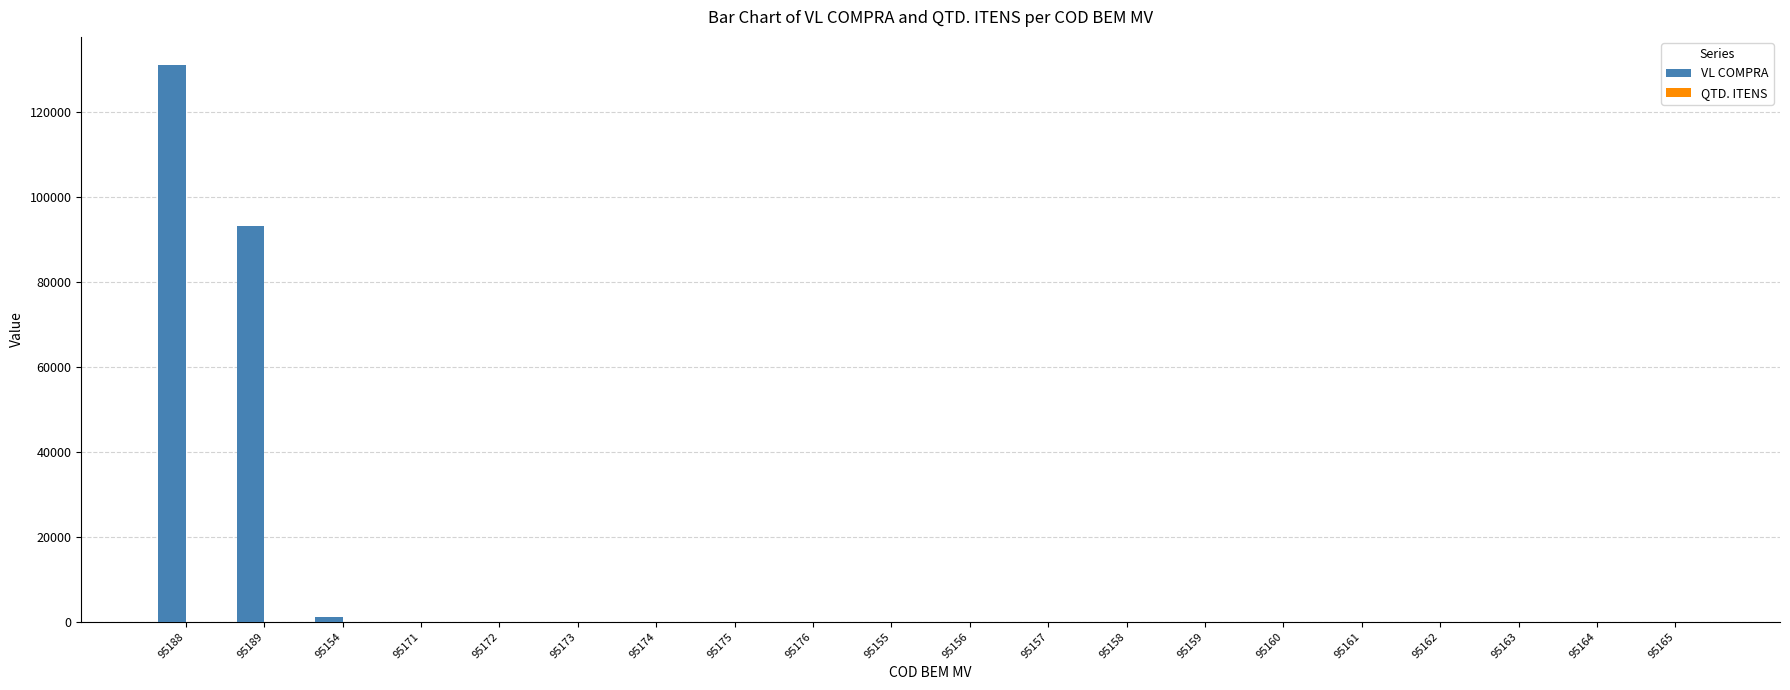

What is the sum of all VL COMPRA values?

225125